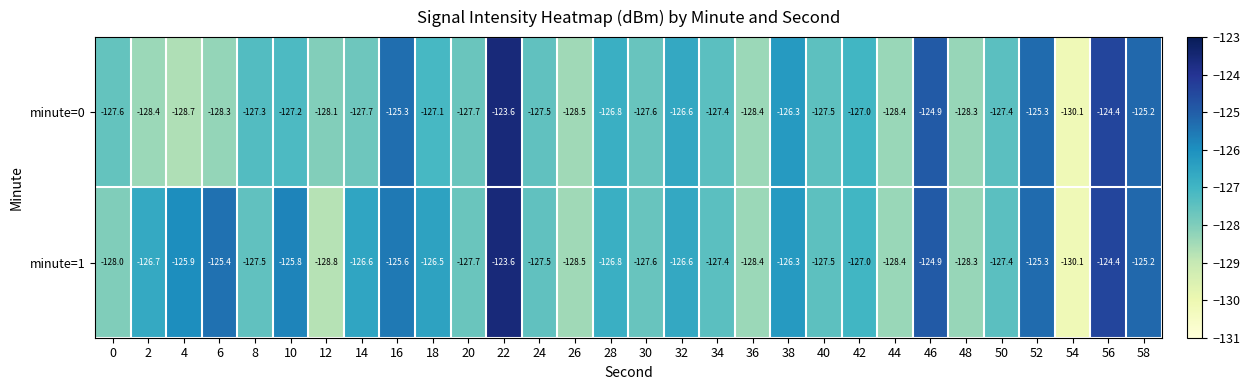

List the series in order of their overall mean, lowest first.

minute=0, minute=1